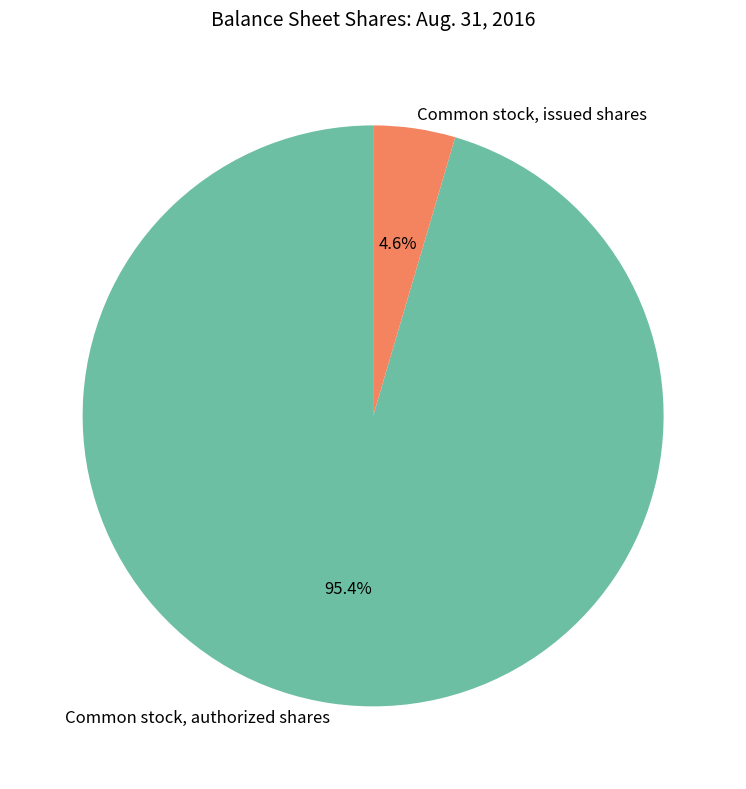

What is the majority slice?

Common stock, authorized shares